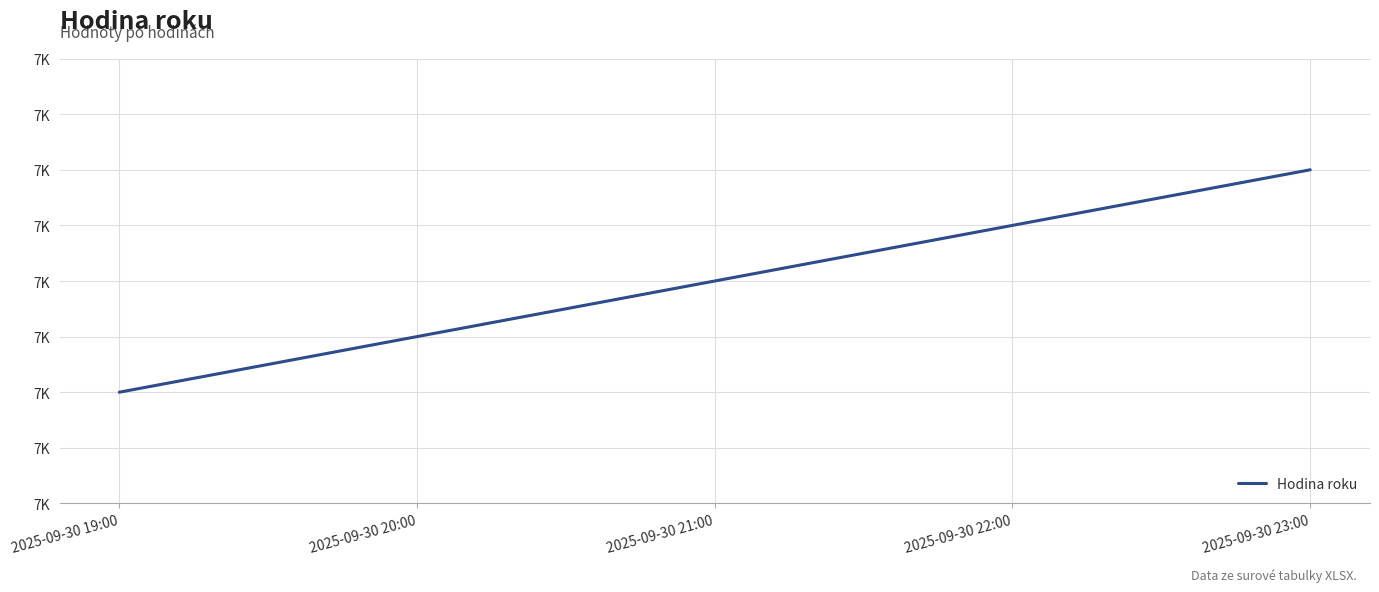

Does the chart display data point markers on the line(s)?

No